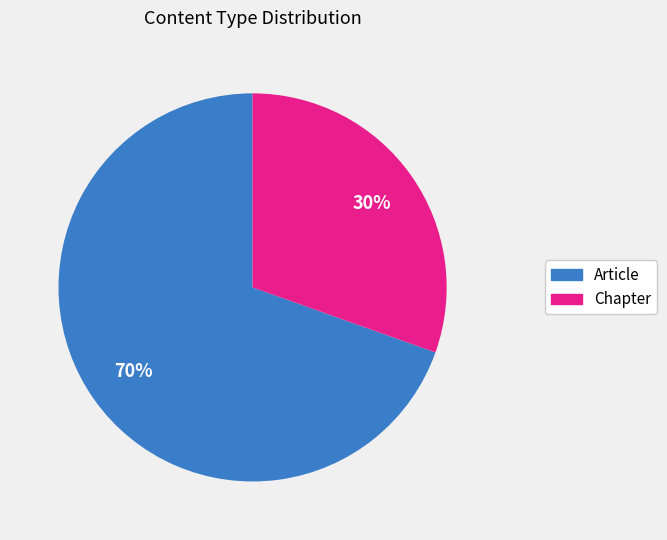

Is it true that Chapter is 45% of the pie?

False